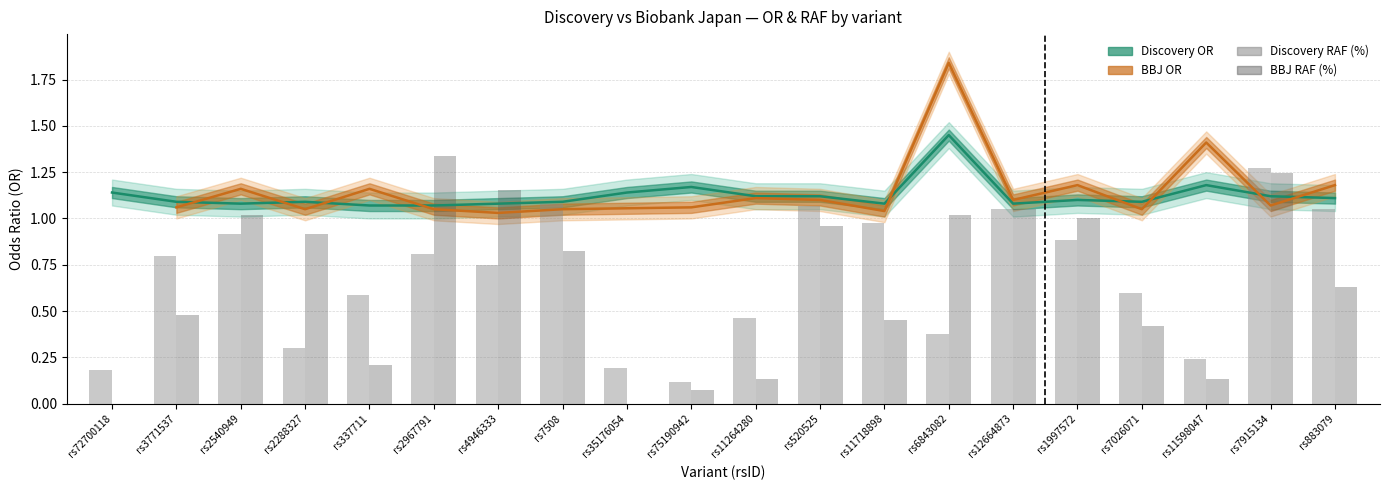

What is the value of the discovery_RAF bar at the 8th from the left?

1.1